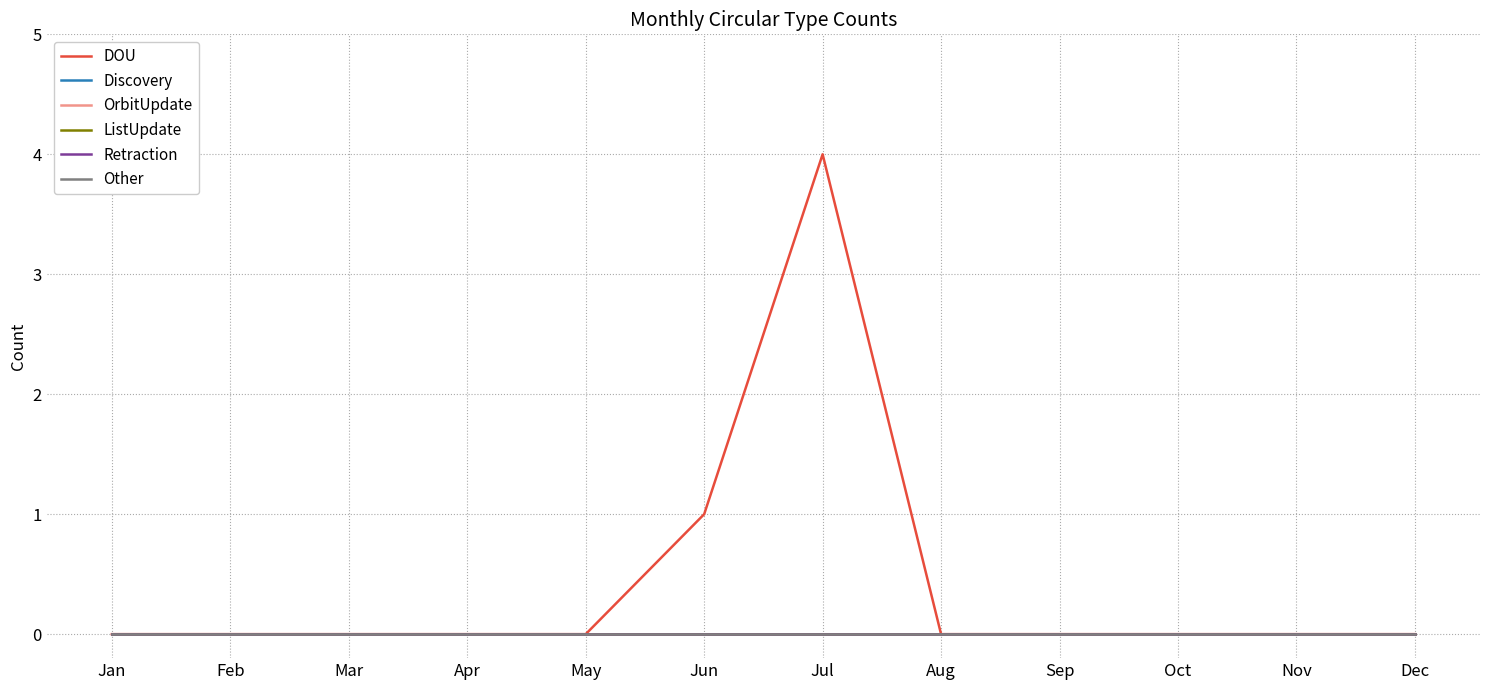

Does the chart have visible grid lines?

Yes